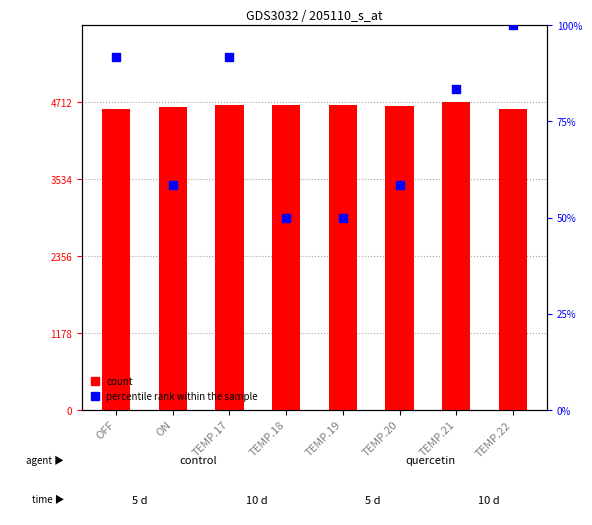

What is the total value across all series at TEMP.17?

4751.7